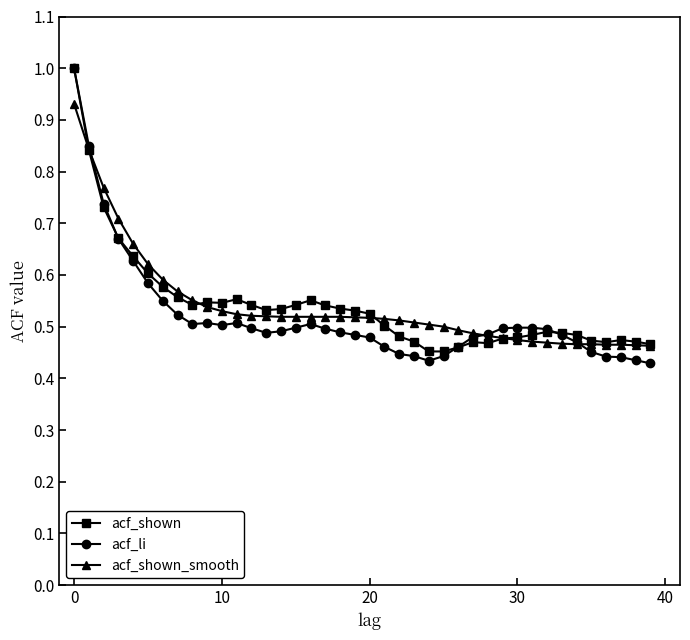

How many lines are shown in the chart?

3